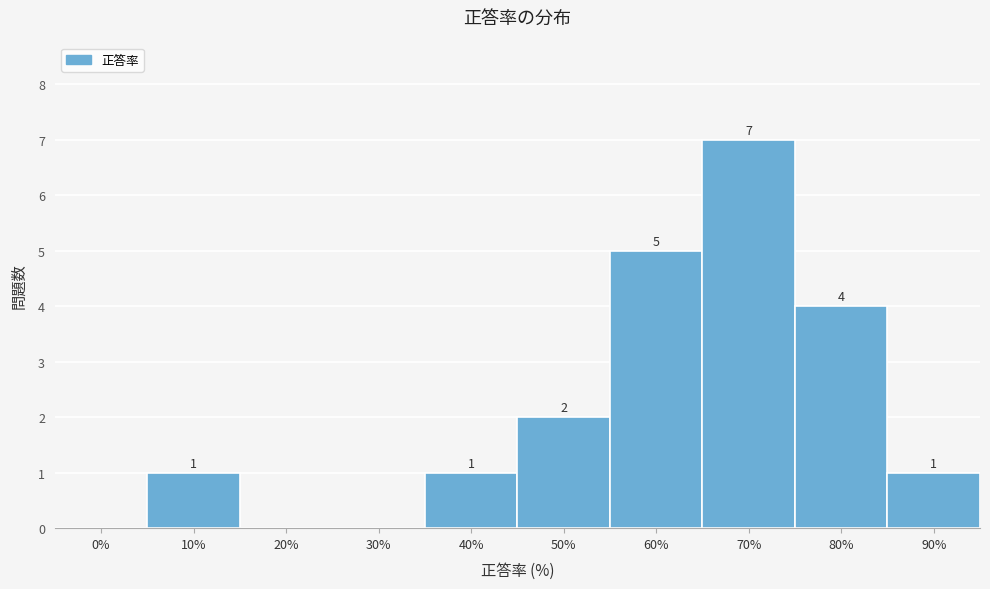

Reading right to left, transcribe all the data shown in this chart.

90%=1	80%=4	70%=7	60%=5	50%=2	40%=1	30%=0	20%=0	10%=1	0%=0